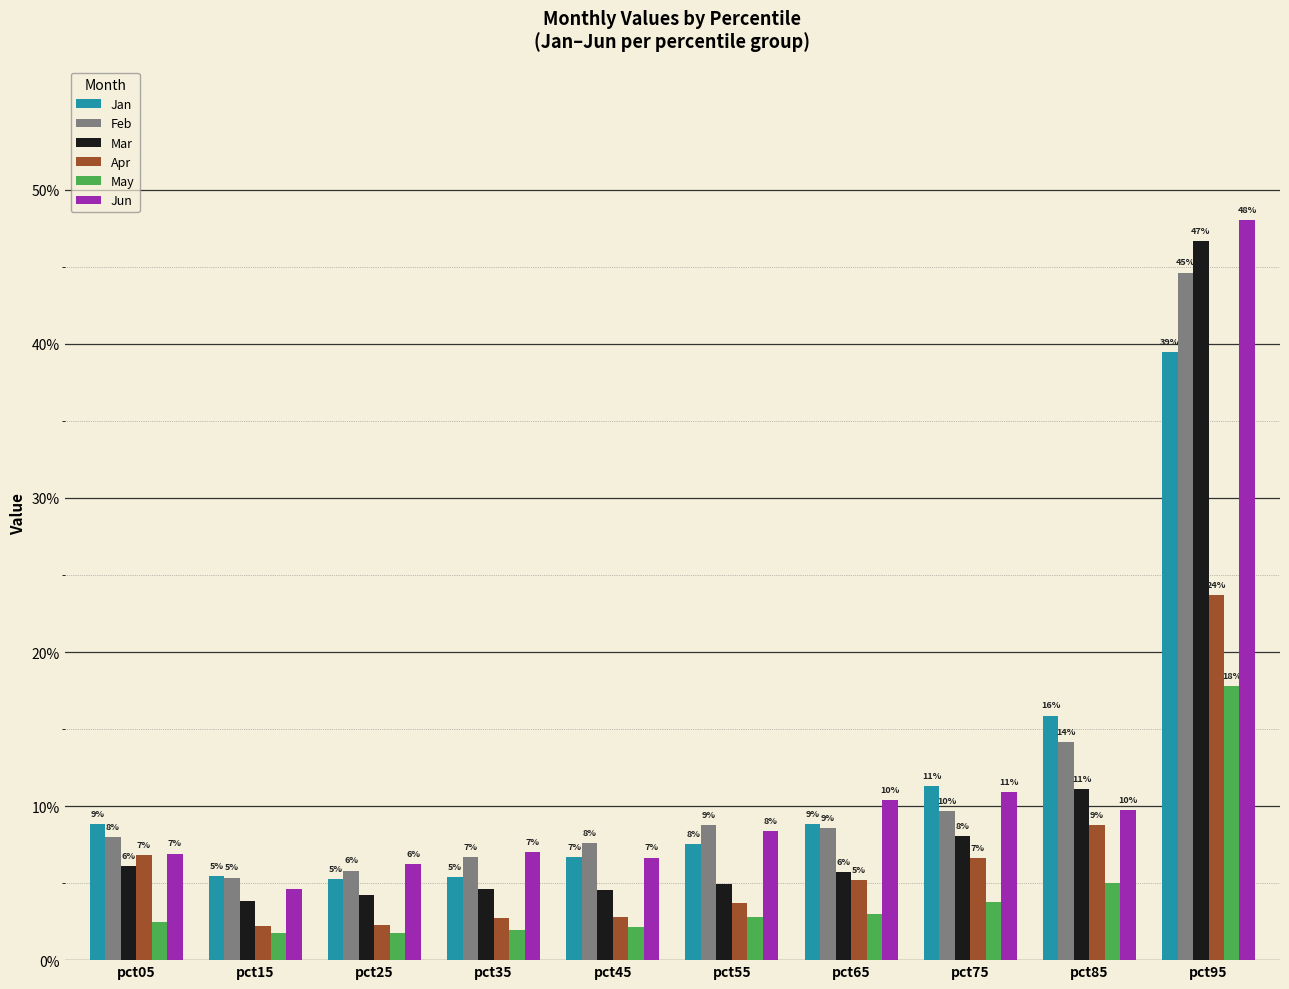

Does the chart contain stacked bars?

No